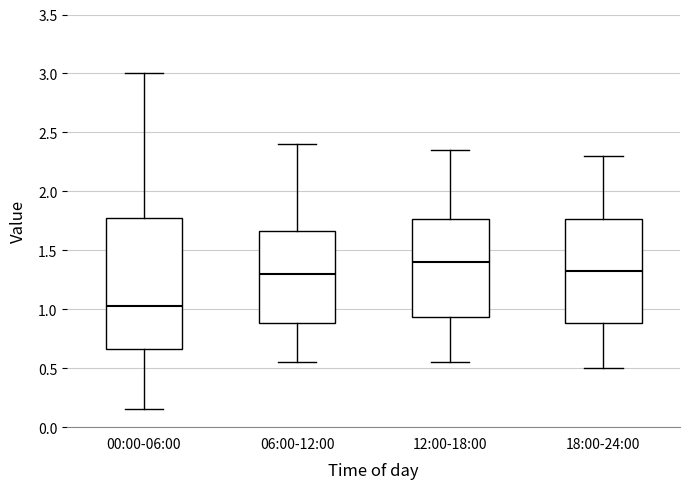

Reading left to right, transcribe this box plot: for each box, give where its median line is, the range the box spans, and where its two whiskers end, as read against the y-axis. The values are not printed on the chart, so give them approximately, as read against the axis.

00:00-06:00: median 1.05, box 0.65 to 1.75, whiskers 0.15 to 3.00
06:00-12:00: median 1.30, box 0.90 to 1.65, whiskers 0.55 to 2.40
12:00-18:00: median 1.40, box 0.95 to 1.75, whiskers 0.55 to 2.35
18:00-24:00: median 1.35, box 0.90 to 1.75, whiskers 0.50 to 2.30